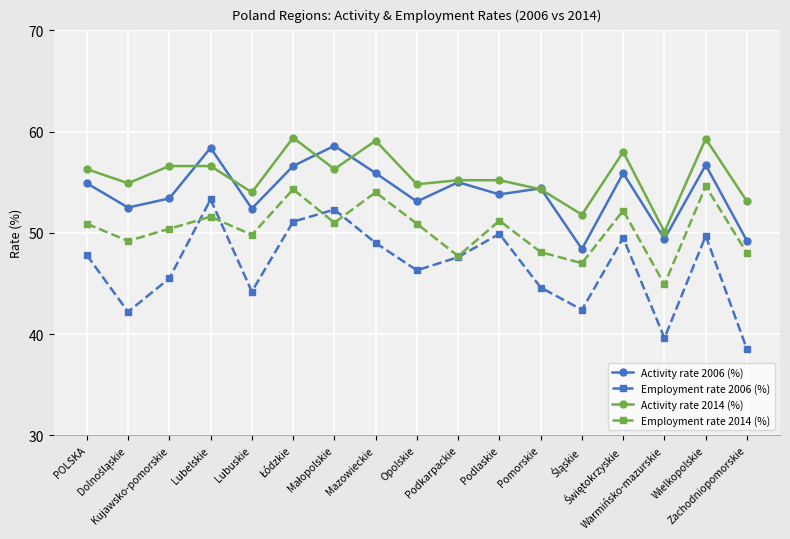

List the series in order of their overall mean, lowest first.

Employment rate 2006 (%), Employment rate 2014 (%), Activity rate 2006 (%), Activity rate 2014 (%)